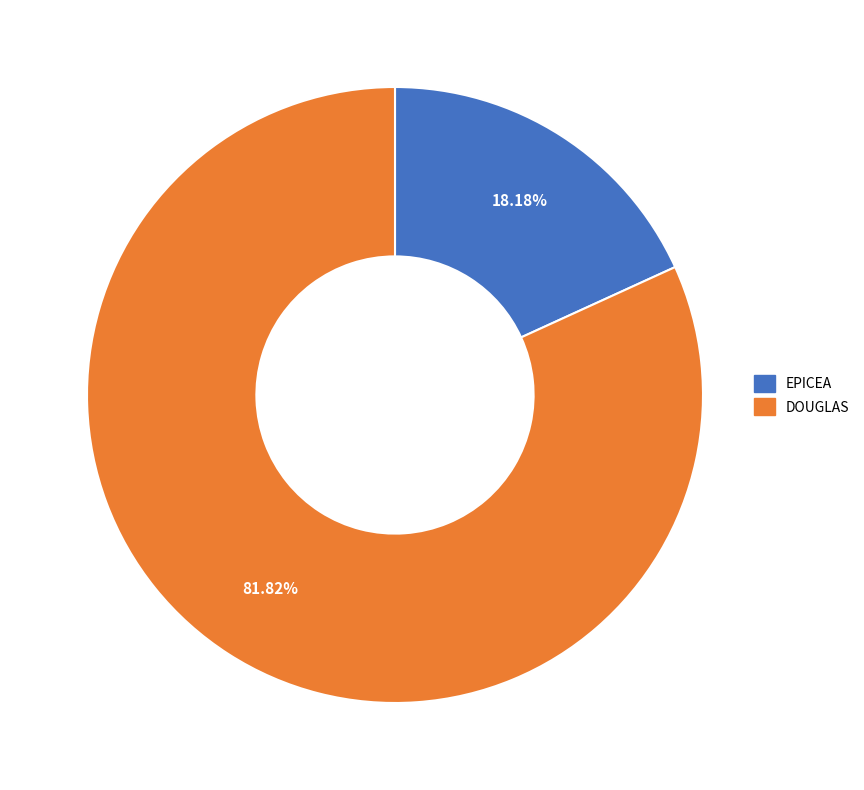

Is there a majority slice in this chart?

Yes